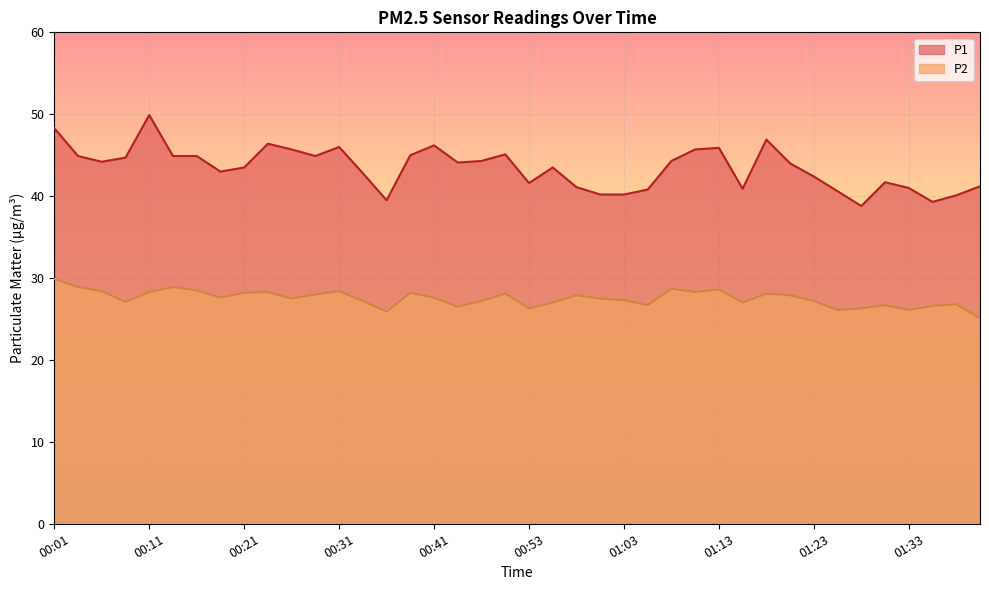

Count the number of data series in this chart.

2